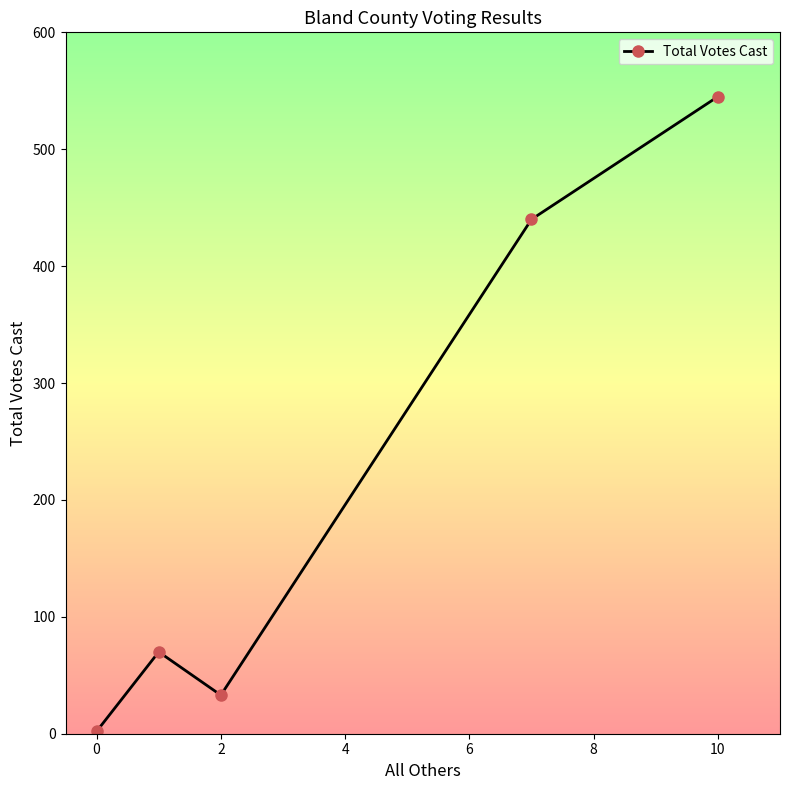

Reading left to right, extract all data points from this chart.

2	70	33	440	545